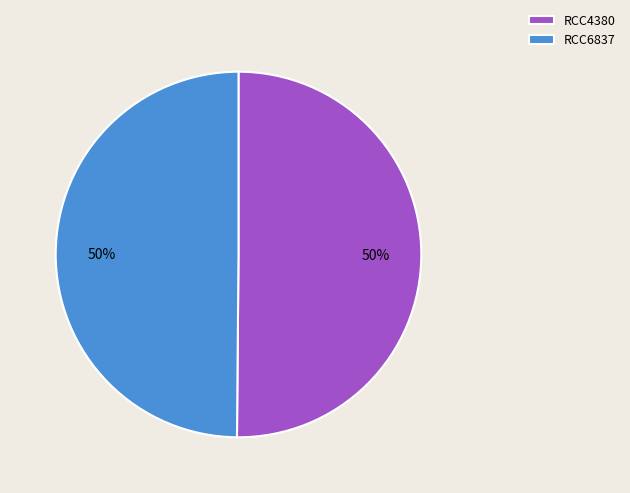

Approximately how many times larger is the value at RCC4380 compared to RCC6837?

1.0